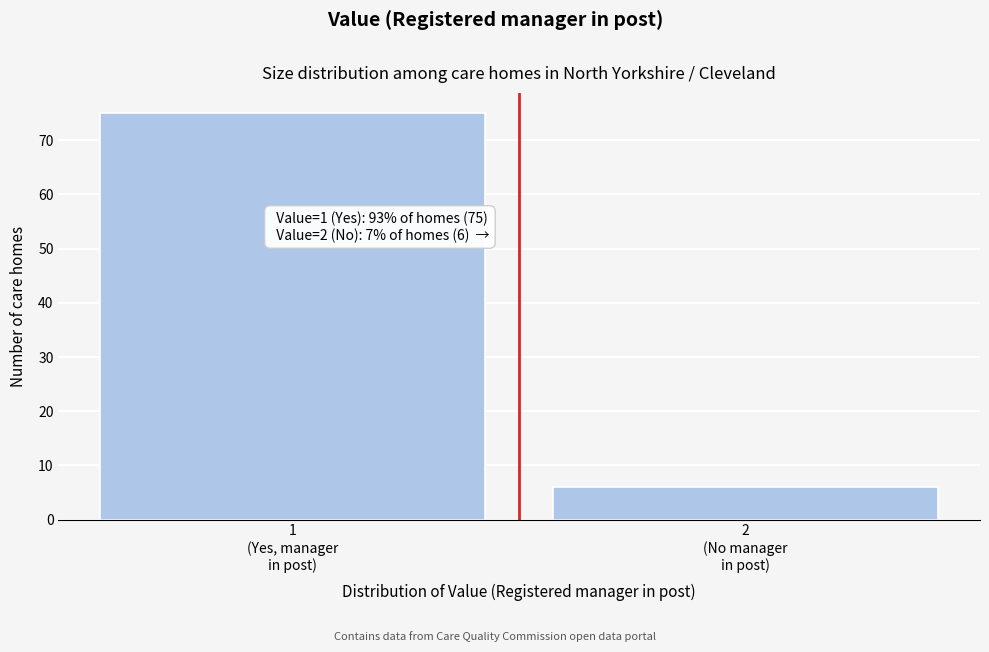

Reading right to left, what are all the values shown in this chart?

6	75